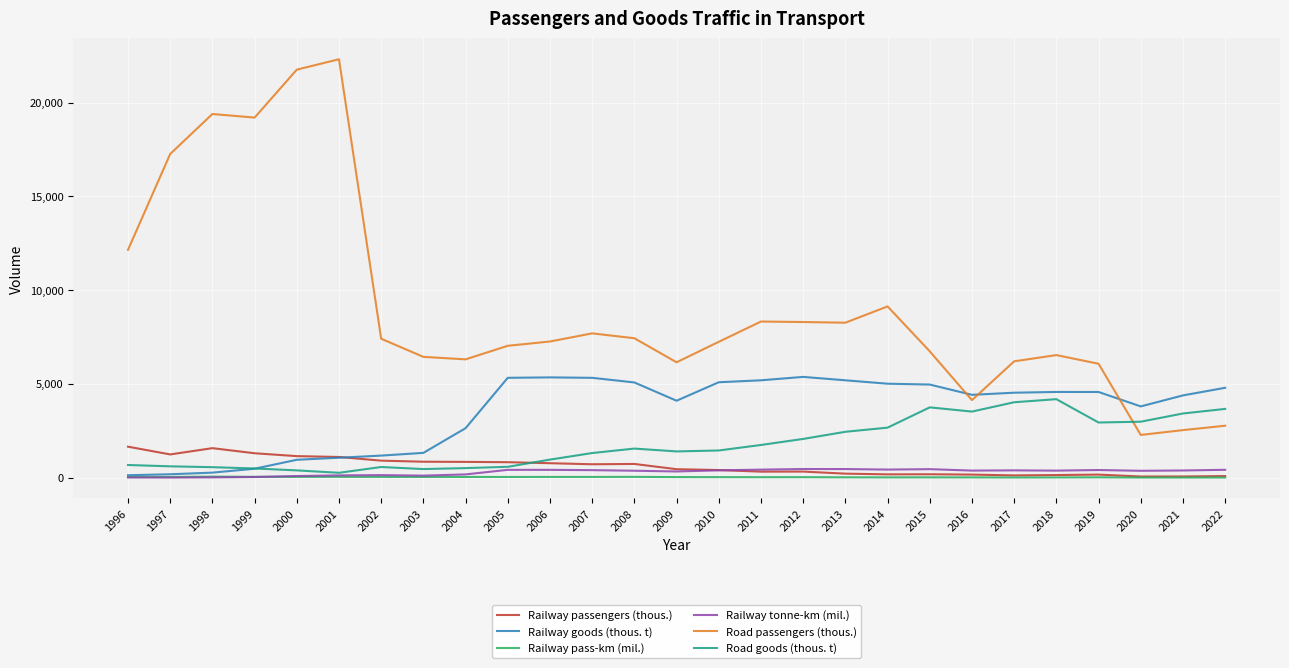

What is the difference between the maximum and minimum values in the Railway goods (thous. t) series?

5245